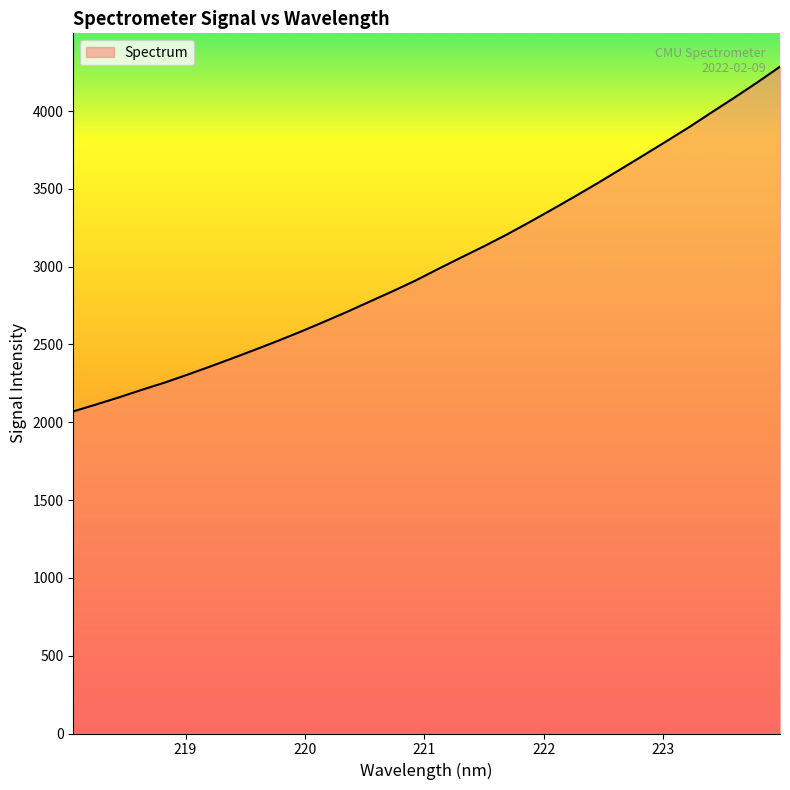

What is the smallest value displayed?

2069.9